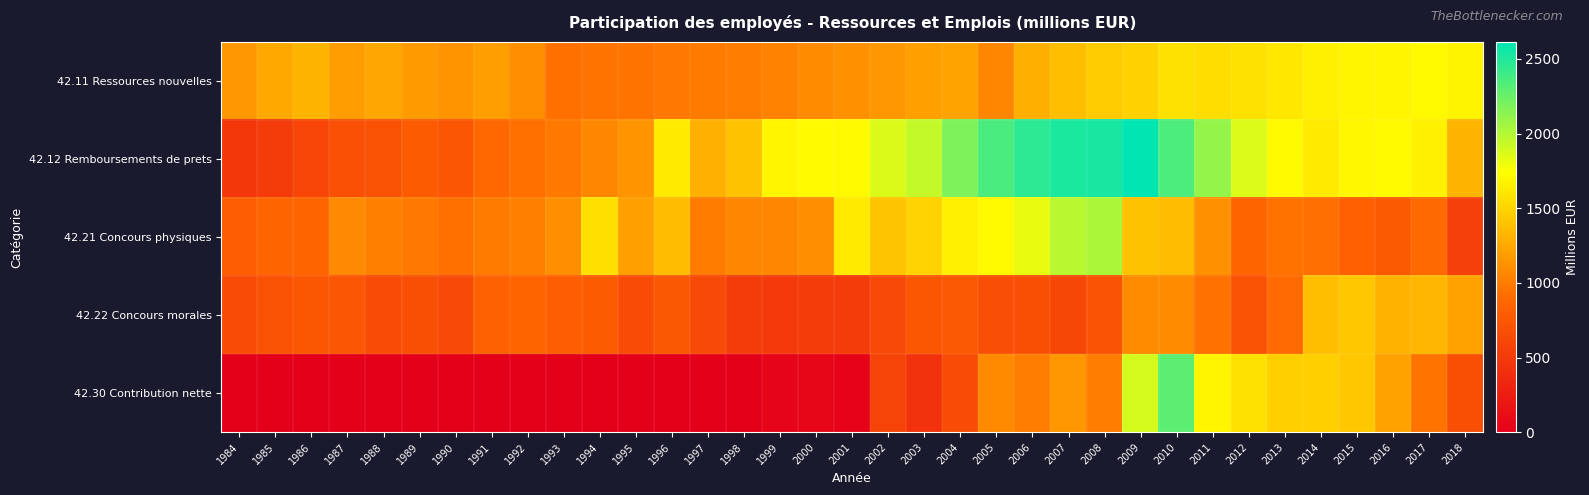

How many series are shown in this chart?

5